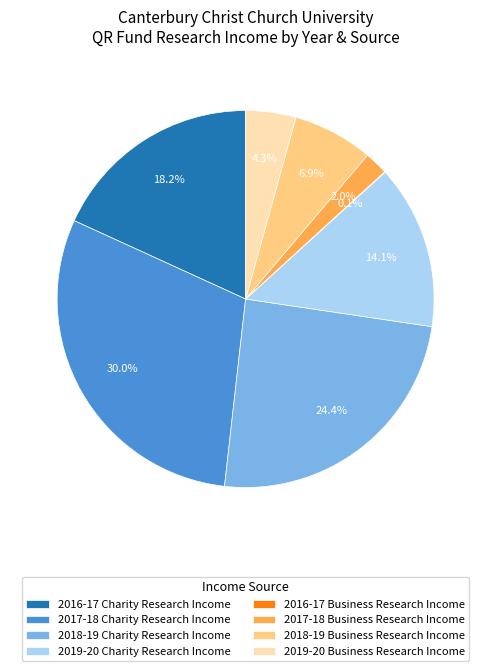

Approximately how many times larger is the value at 2018-19 Charity Research Income compared to 2018-19 Business Research Income?

3.5